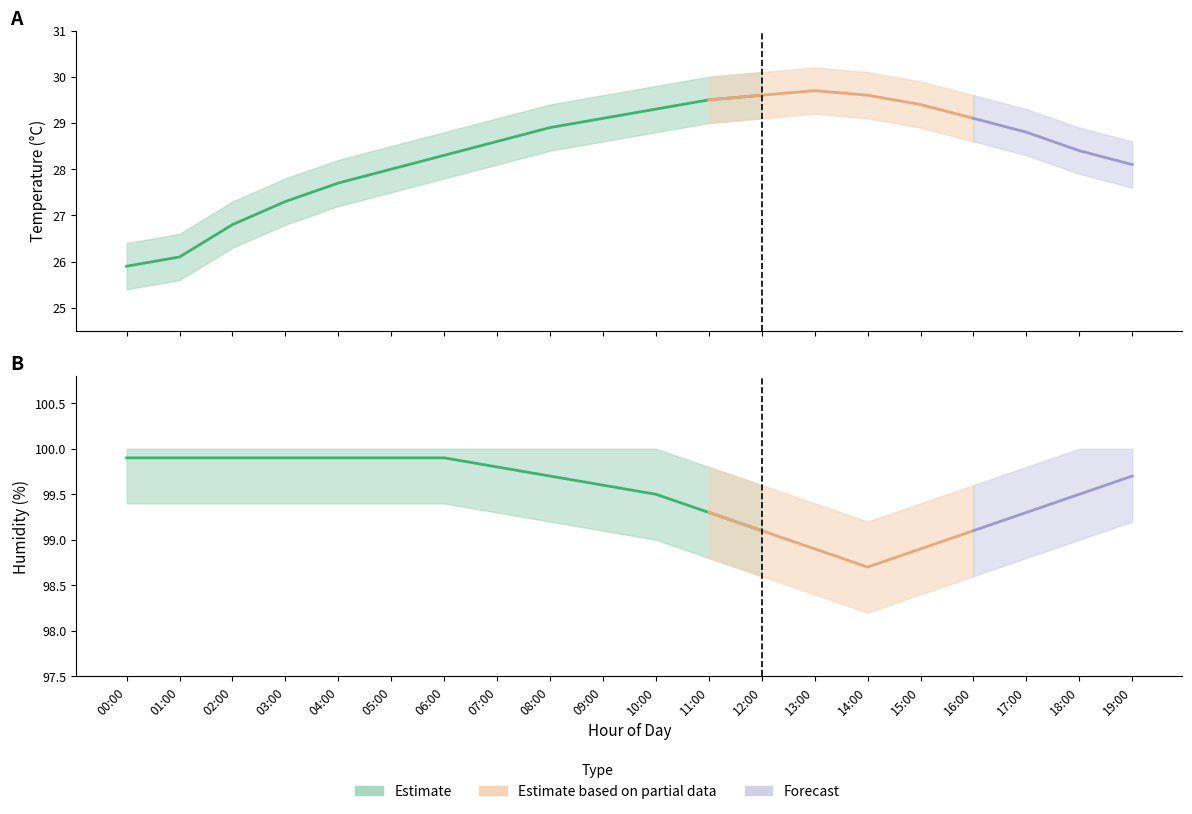

What is the difference between the humidity_low values at 05:00 and 12:00?

0.8